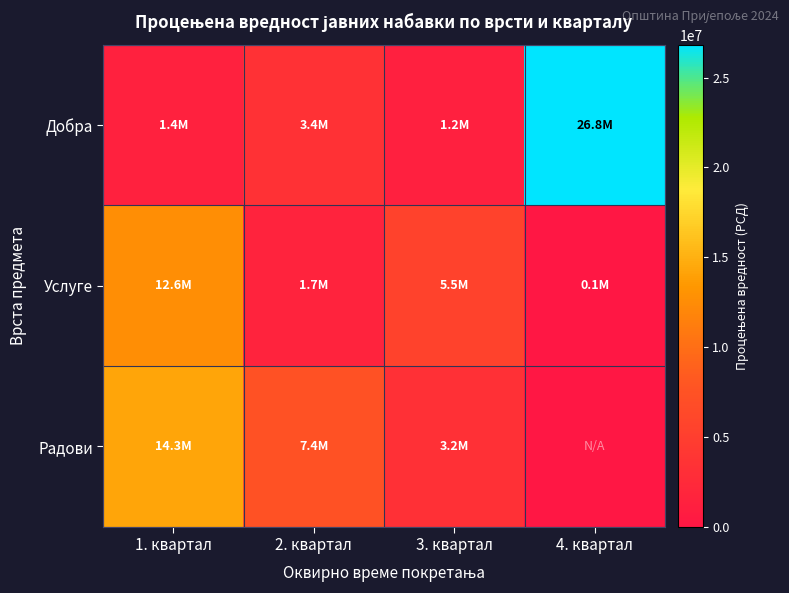

At which category is the sum across all series the highest?

1. квартал